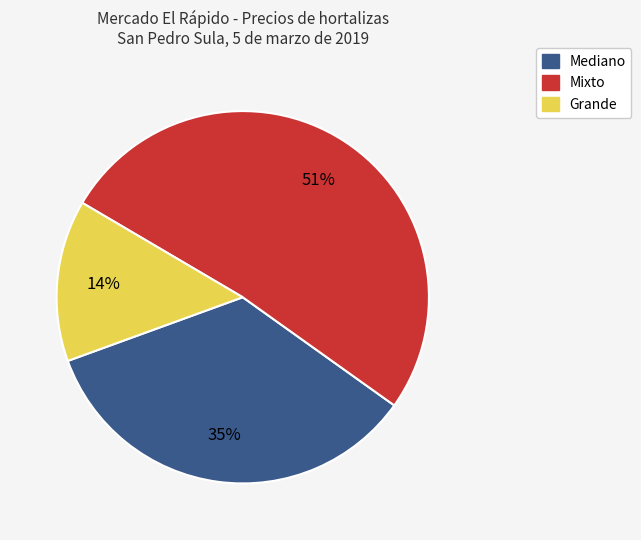

To the nearest percent, what is the average slice percentage?

33%